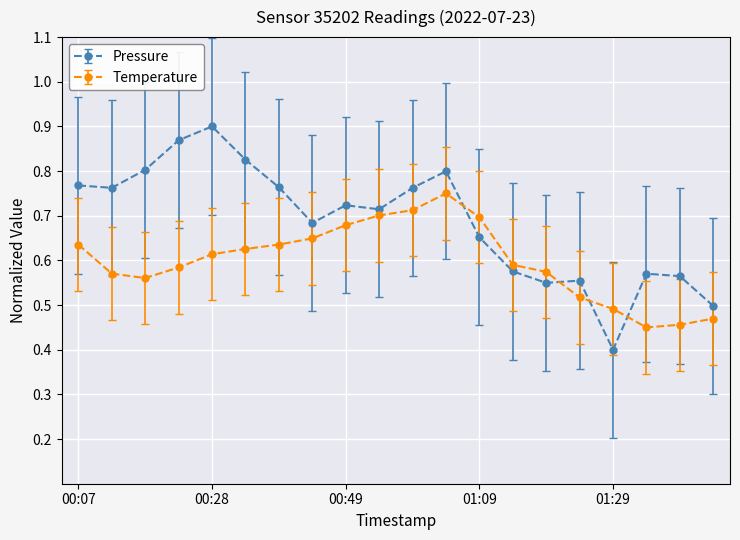

True or false: Temperature and Pressure cross at least once.

True